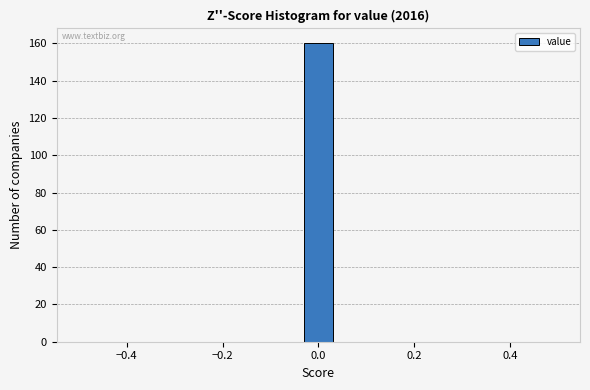

Around what value on the x-axis is the tallest bar? Give the approximate position of its centre, as read against the axis.

0.00